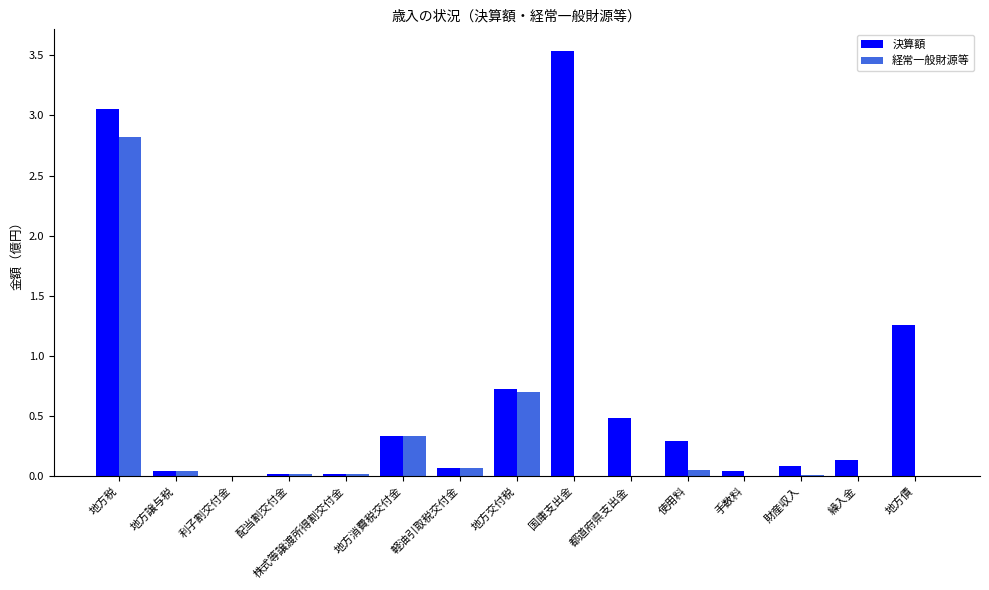

Is it true that 経常一般財源等 equals 0.5 at 地方消費税交付金?

False